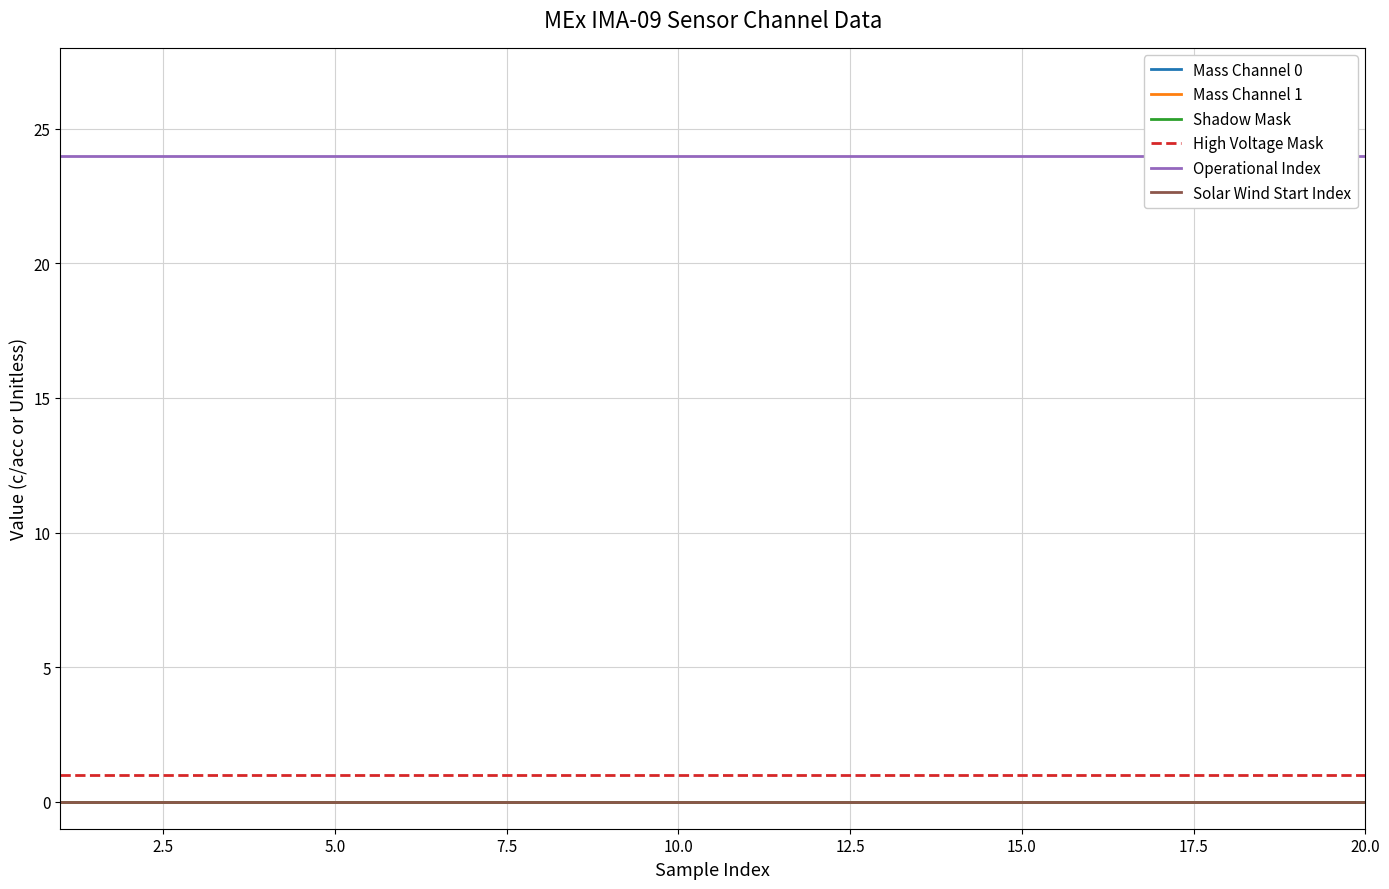

What are all the series names shown in the legend?

Mass Channel 0, Mass Channel 1, Shadow Mask, High Voltage Mask, Operational Index, Solar Wind Start Index